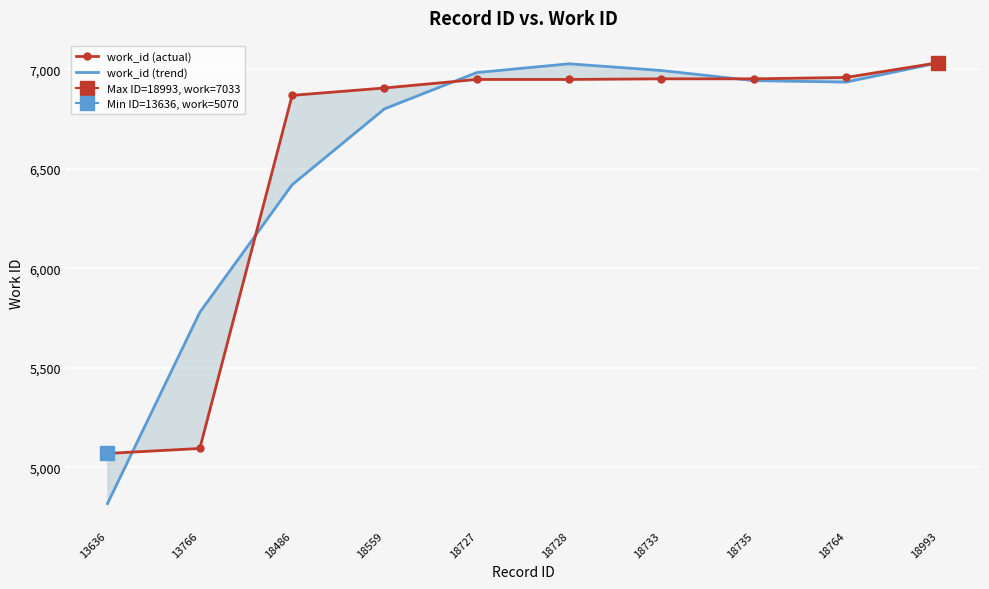

At which label does work_id (trend) reach its minimum?

13636